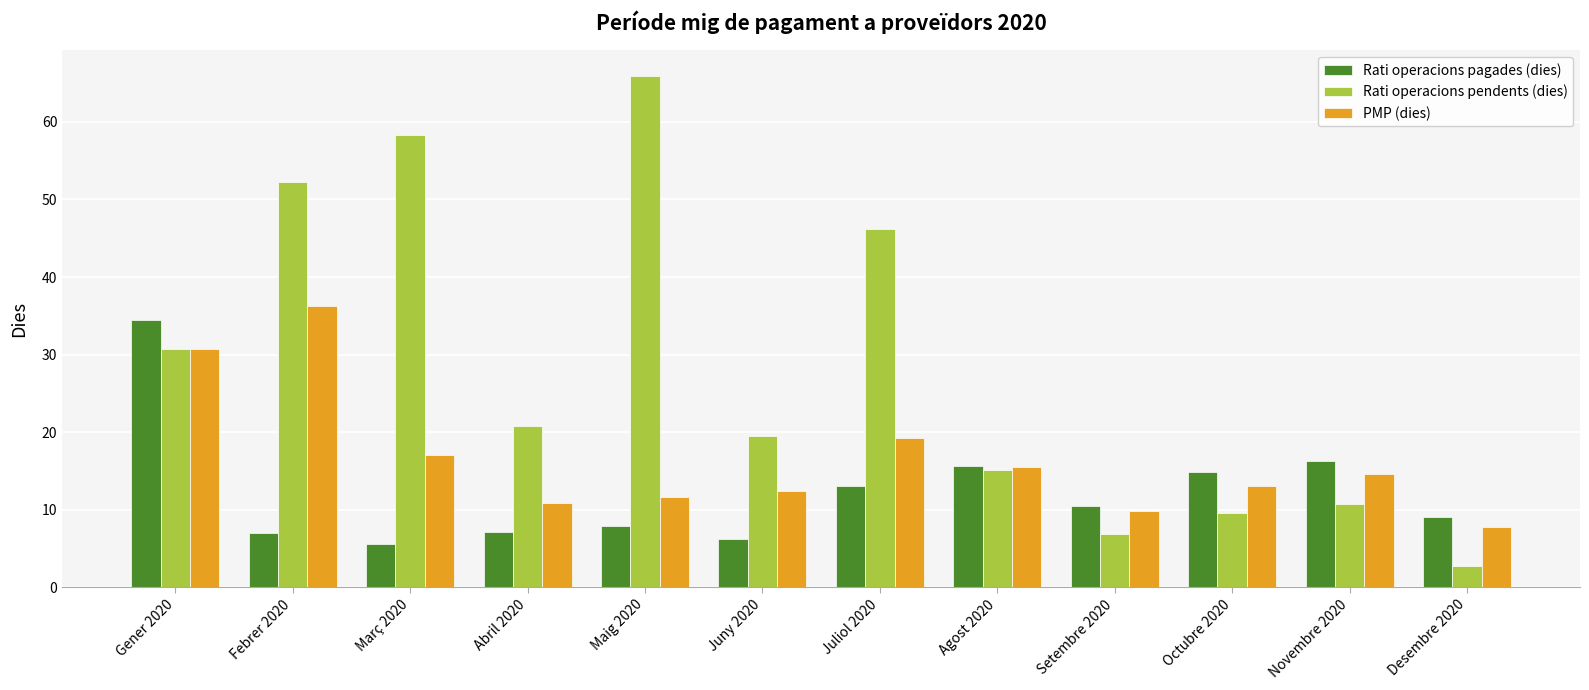

What is the lowest value of the Rati operacions pendents (dies) series?

2.8